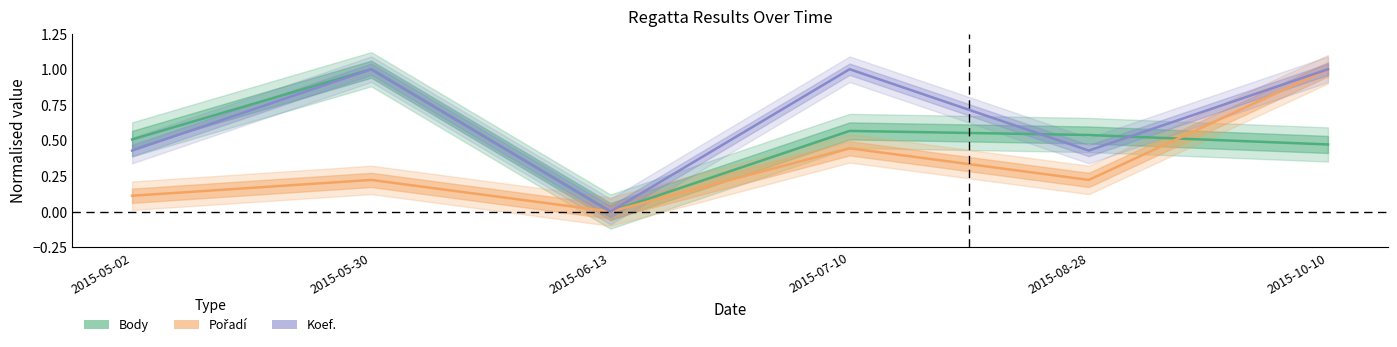

Which category has the highest value in the Koef. series?

2015-05-30